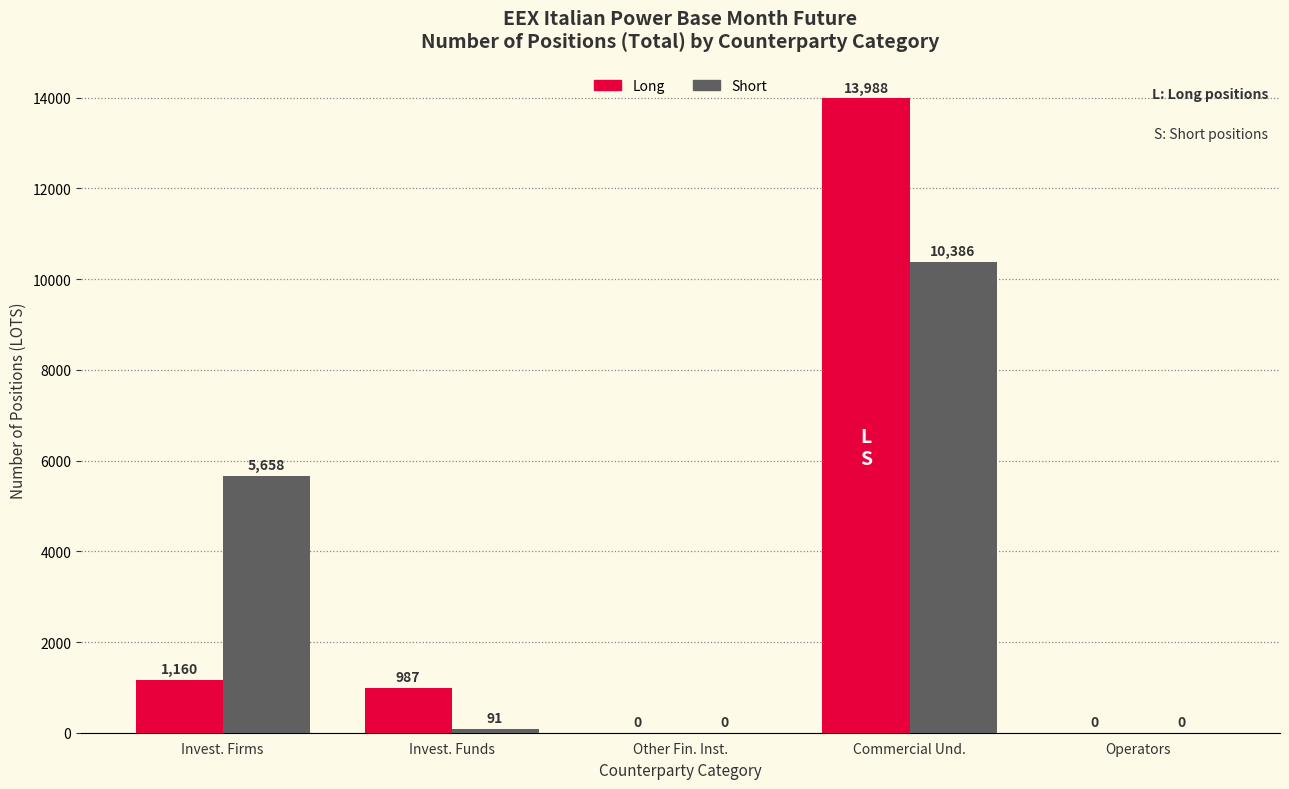

Where is Long nearest to the value 6994?

Invest. Firms